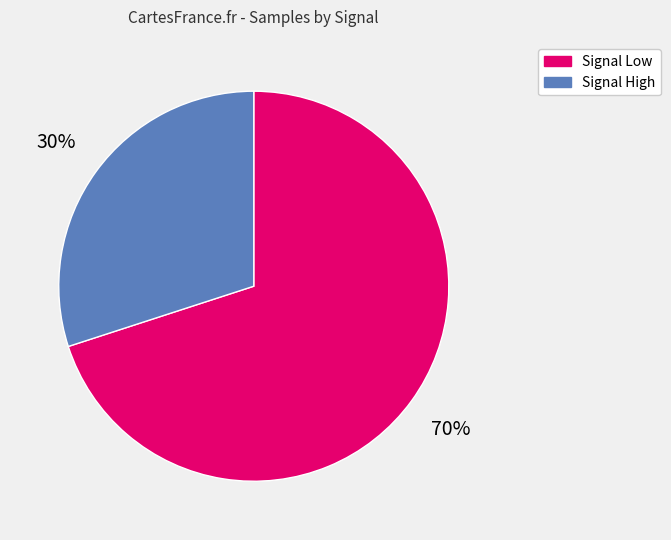

Between Signal High and Signal Low, which is larger?

Signal Low